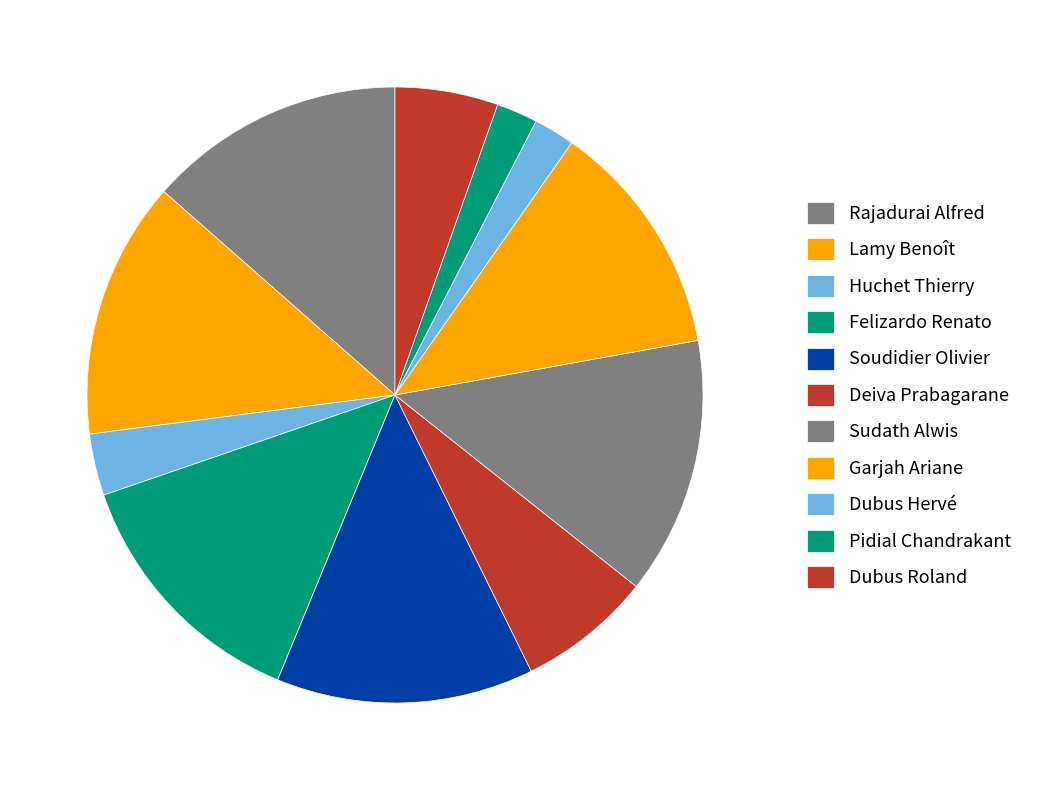

How many slices are in this pie chart?

11